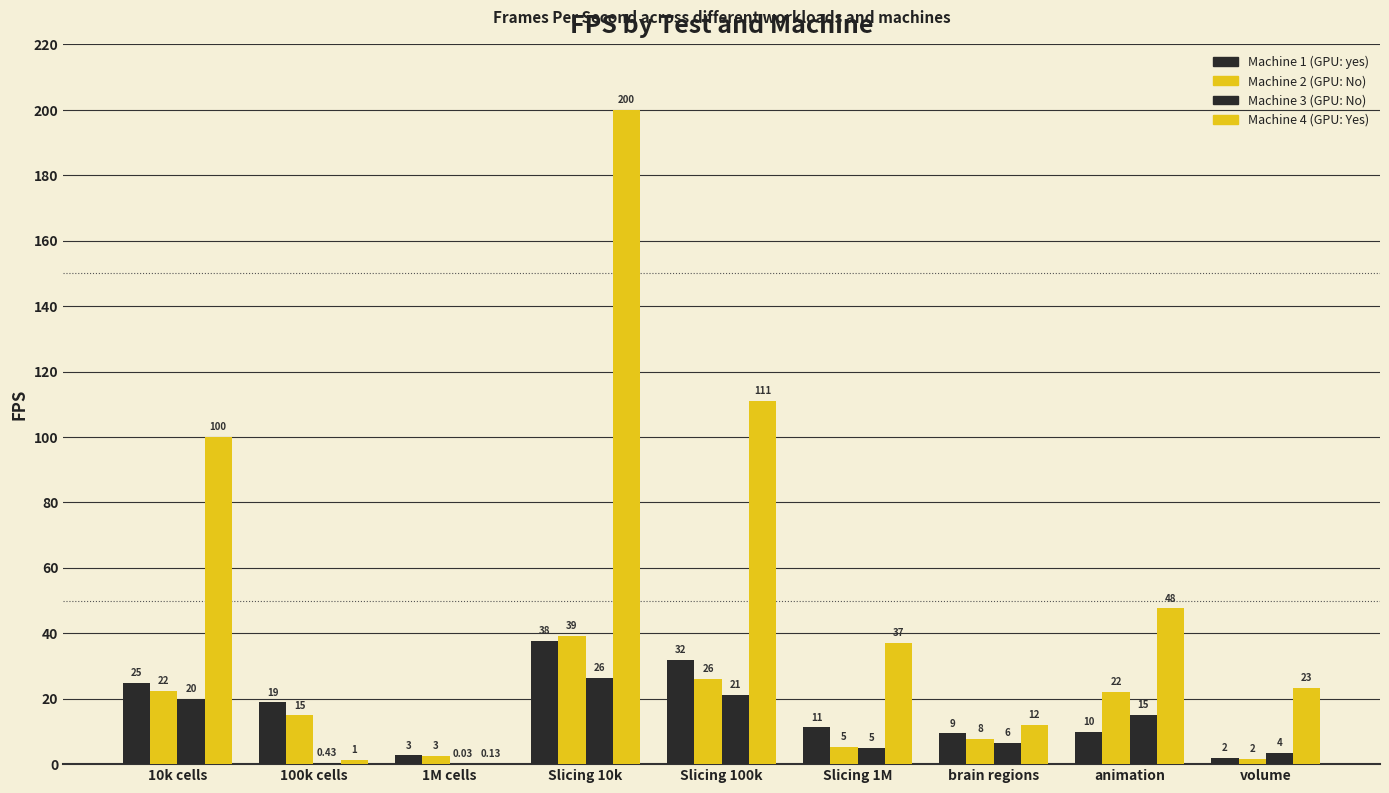

At which category is the sum across all series the highest?

Slicing 10k